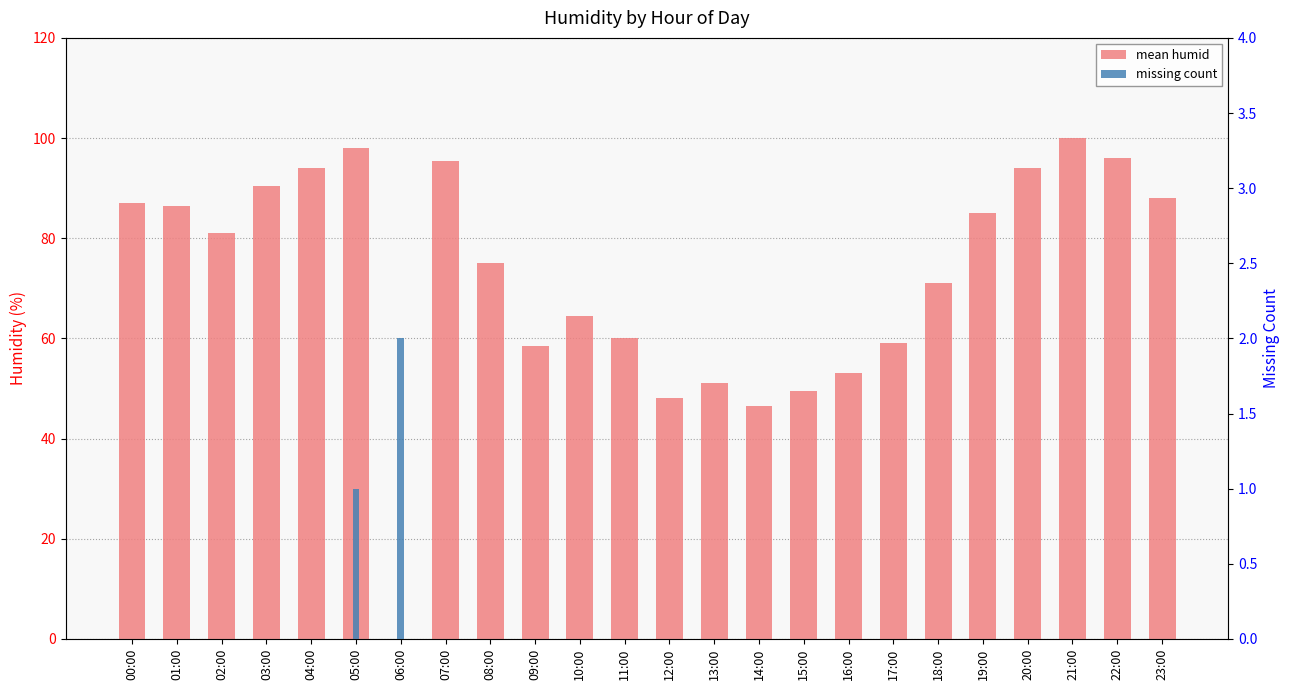

Is the value of missing count at 05:00 greater than the value of mean humid at 19:00?

No